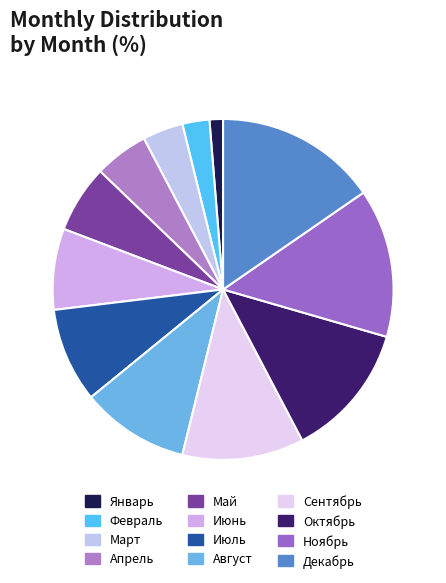

To the nearest percent, what is the difference between the Август and Январь slice percentages?

9%